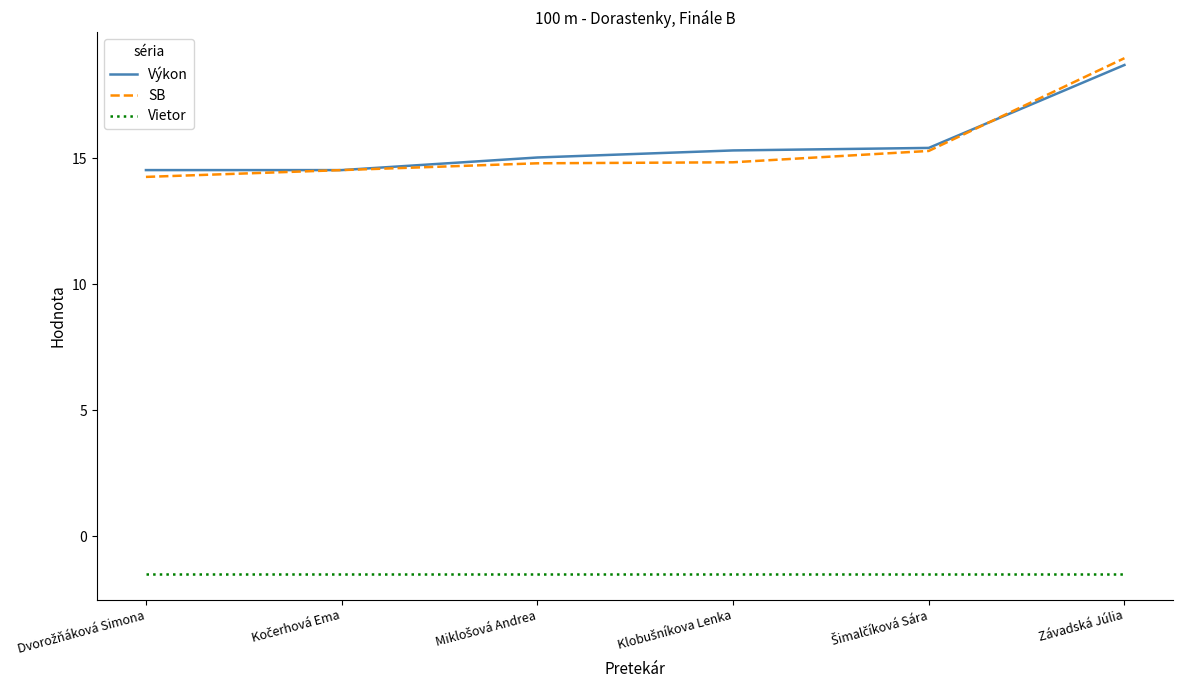

How many lines are shown in the chart?

3